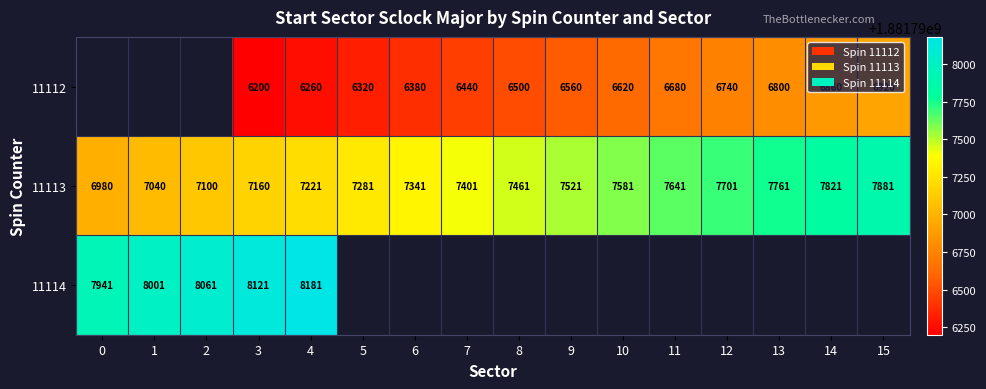

What is the total value across all series at 3?

21481